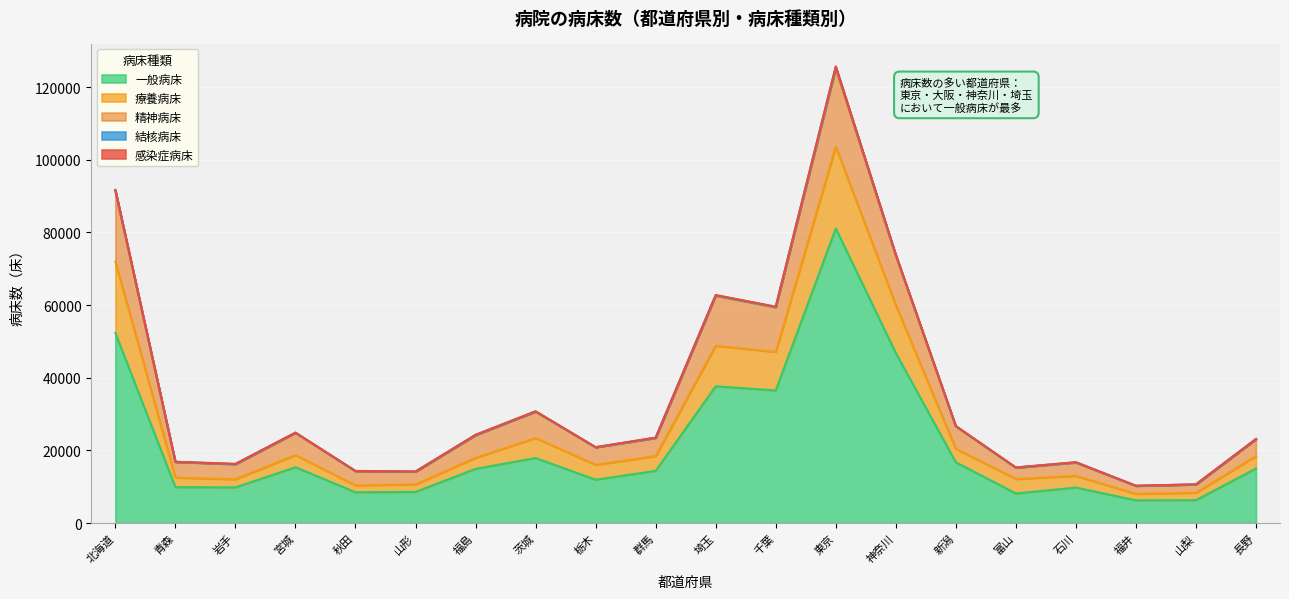

The 一般病床 series shows 17924 at 茨城. True or false?

True